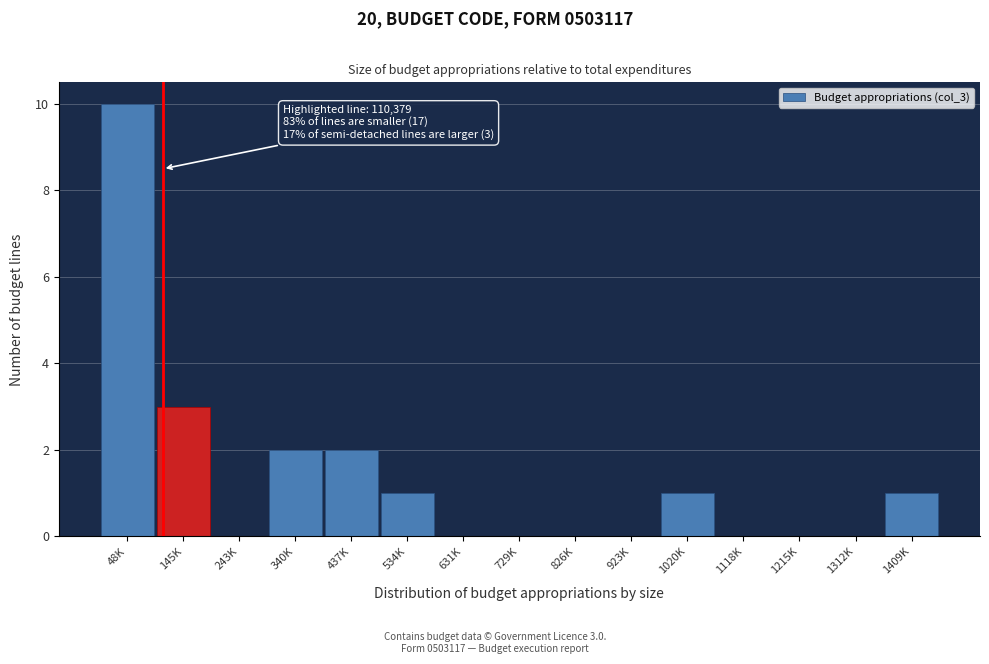

Reading left to right, what are all the values shown in this chart?

48K=10	145K=3	243K=0	340K=2	437K=2	534K=1	631K=0	729K=0	826K=0	923K=0	1020K=1	1118K=0	1215K=0	1312K=0	1409K=1